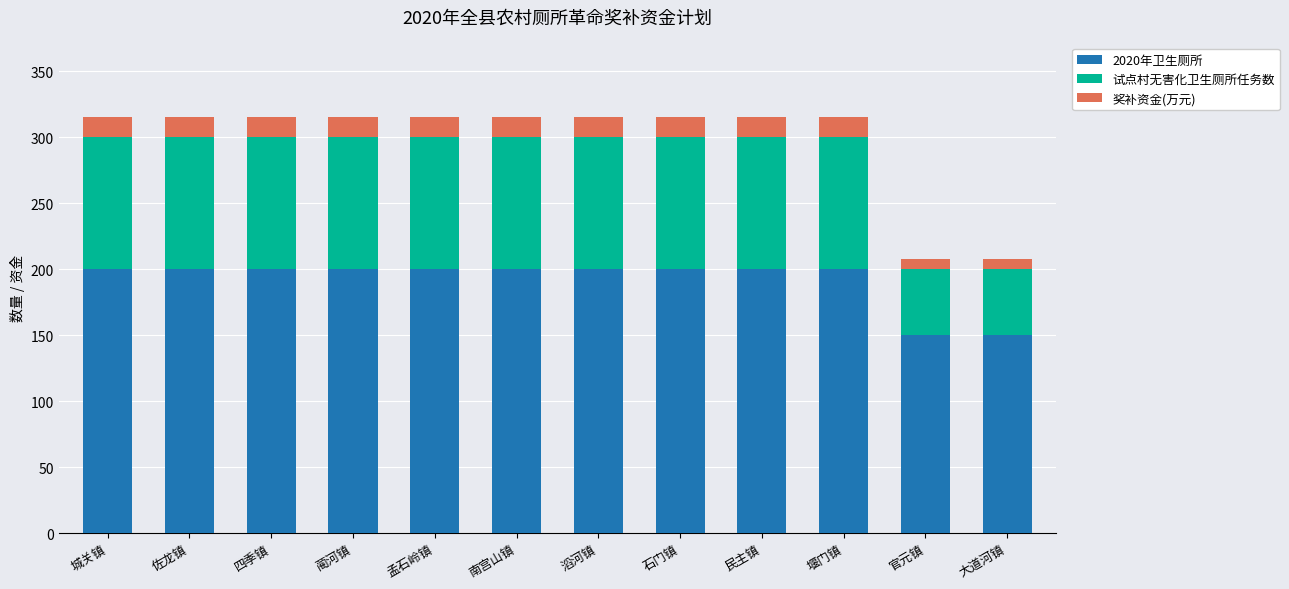

What is the lowest value of the 2020年卫生厕所 series?

150.0